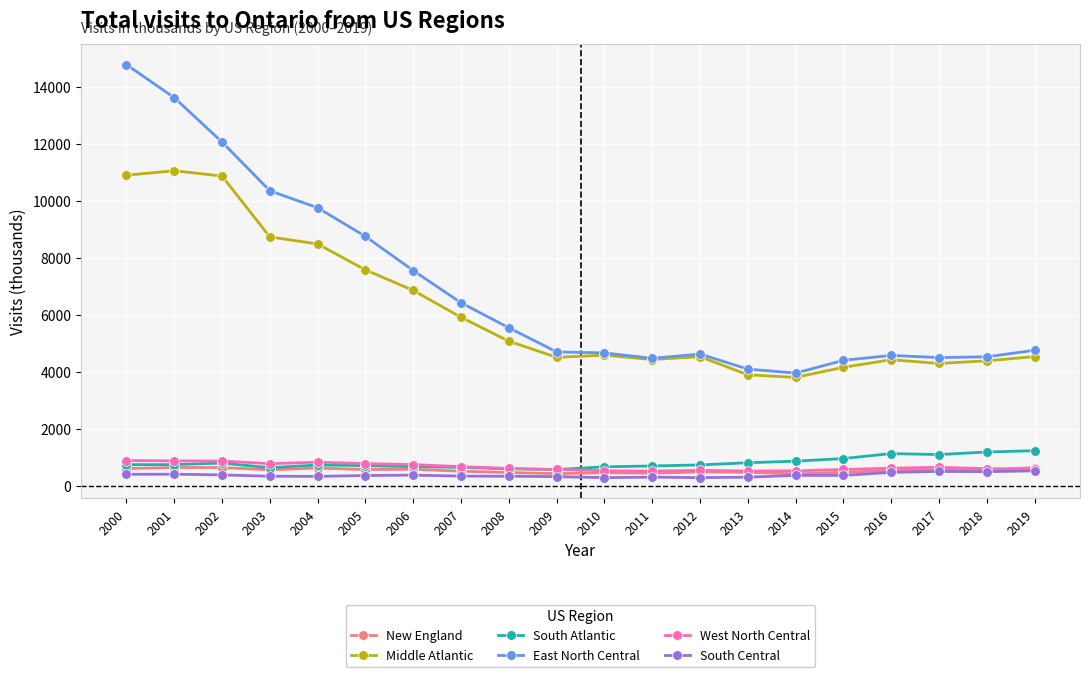

What value does the South Central series have at 2017, to the nearest 5?

505